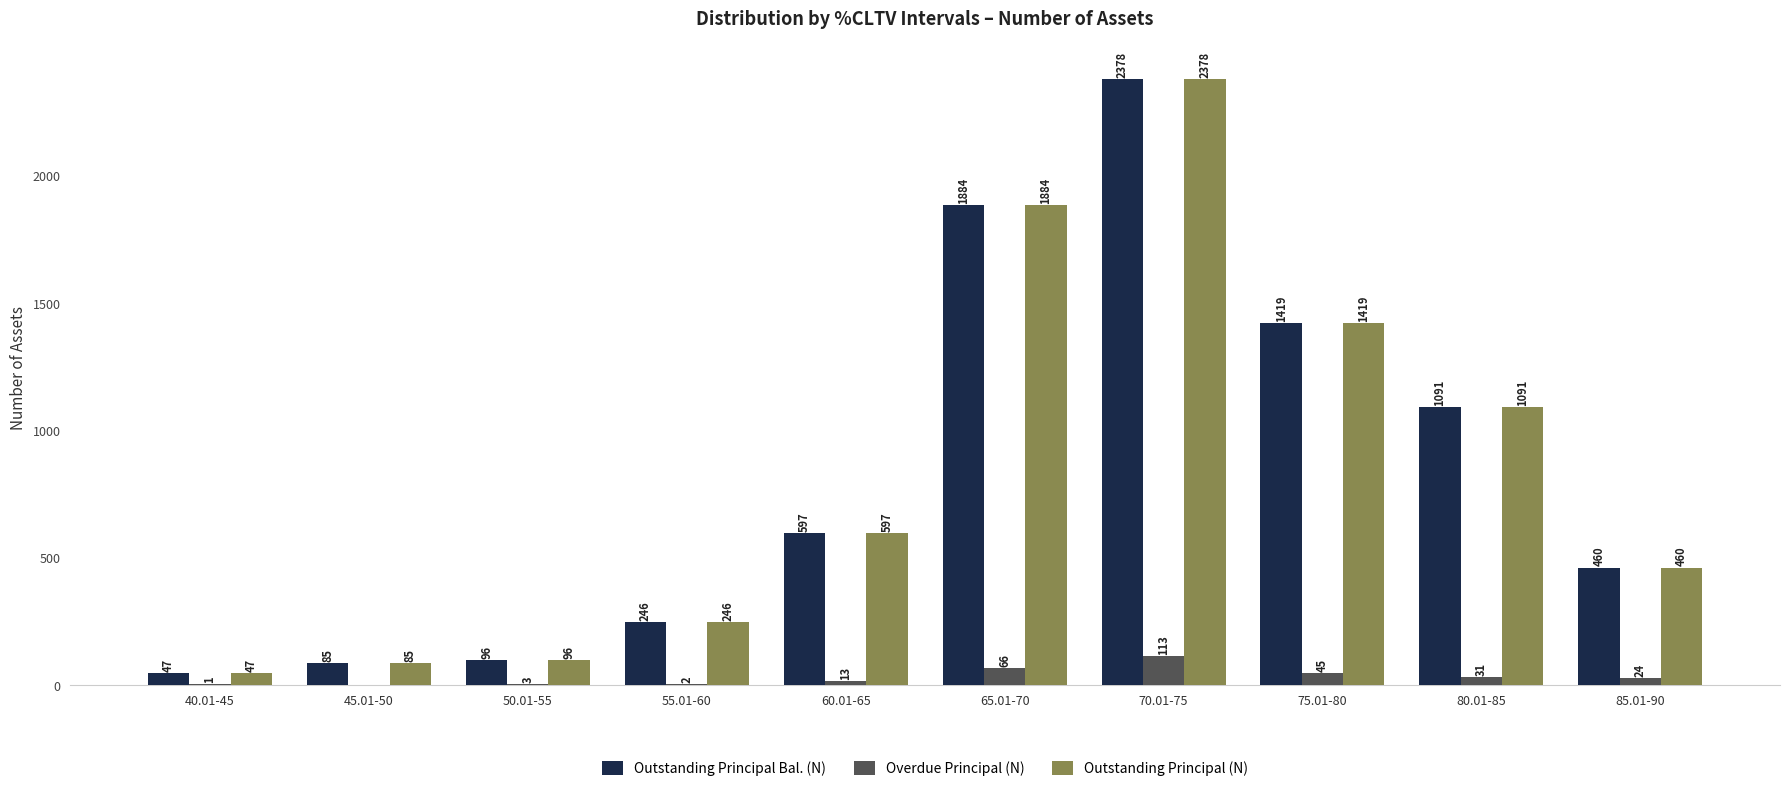

True or false: Outstanding Principal Bal. (N) has a value of 460 at 85.01-90.

True